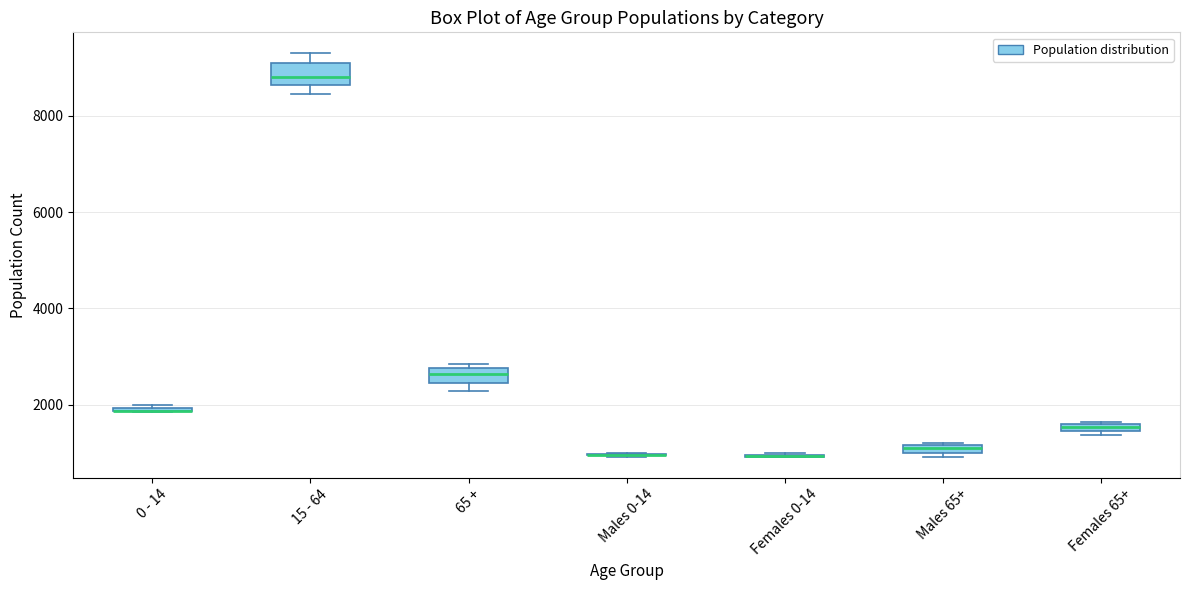

Where is the lower edge of the box for Males 65+ on the y-axis? The values are not printed on the chart, so give them approximately, as read against the axis.

1000